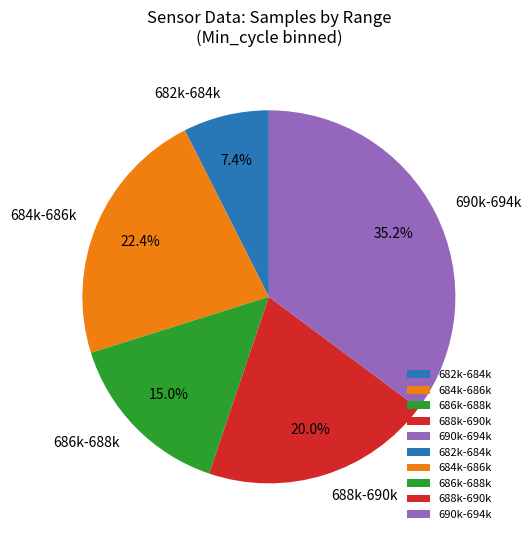

Rank the categories by value from highest to lowest.

690k-694k, 684k-686k, 688k-690k, 686k-688k, 682k-684k